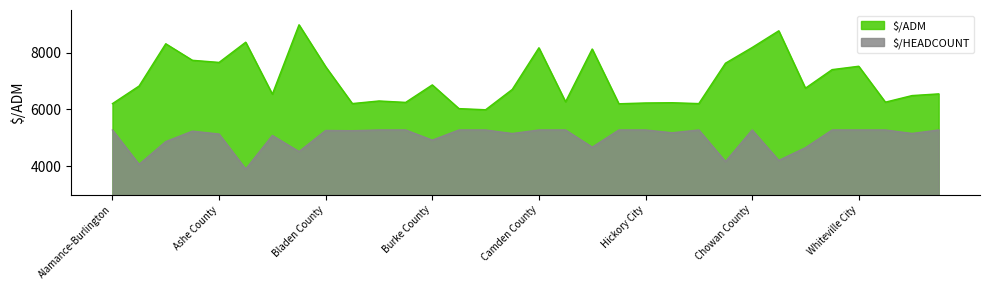

True or false: $/HEADCOUNT and $/ADM cross at least once.

False